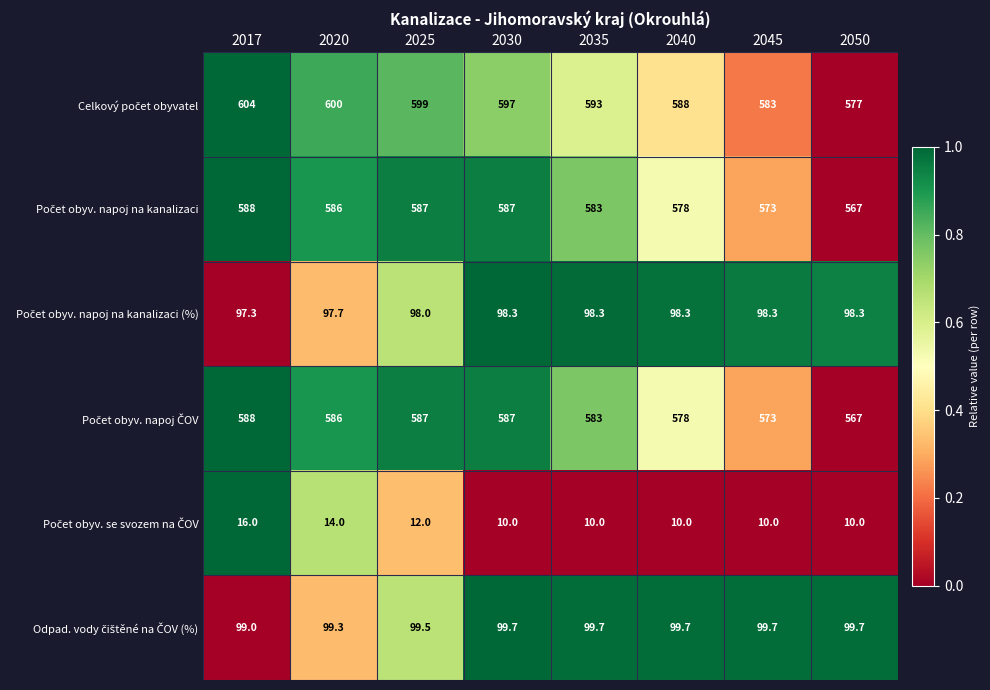

What is the total value across all series at 2025?

1982.5